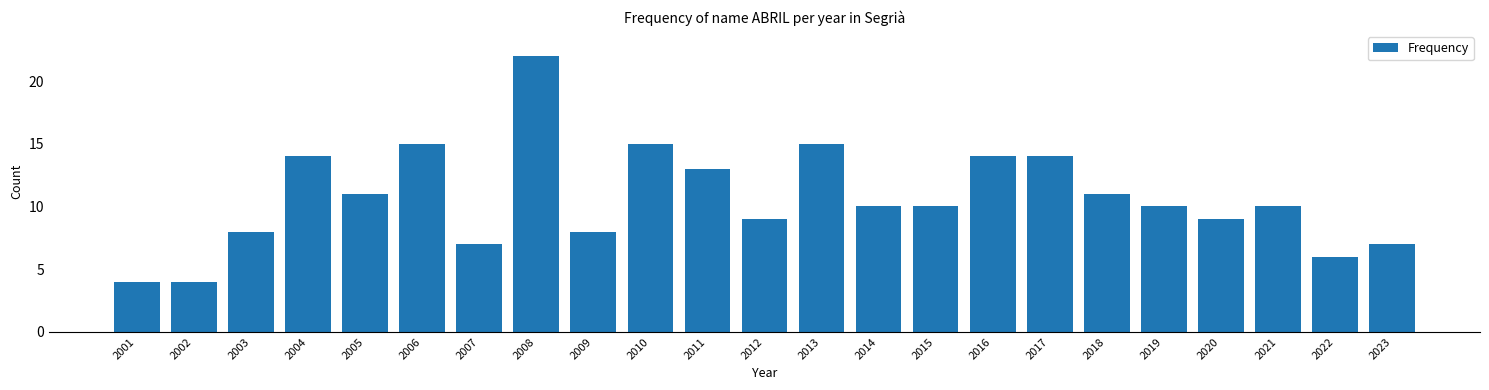

Reading left to right, list all the values displayed in this chart.

4	4	8	14	11	15	7	22	8	15	13	9	15	10	10	14	14	11	10	9	10	6	7